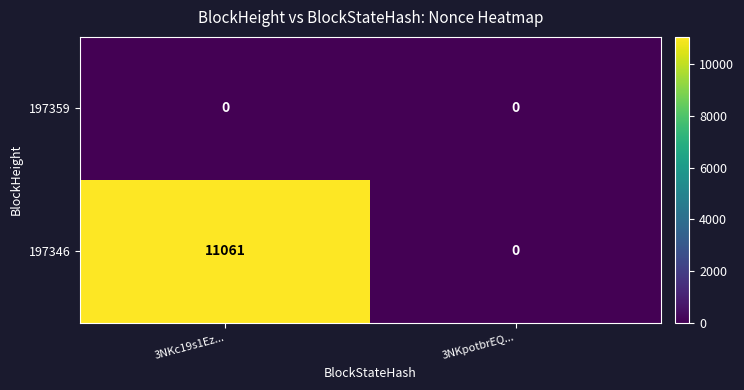

Rank the series by their average value, from highest to lowest.

197346, 197359